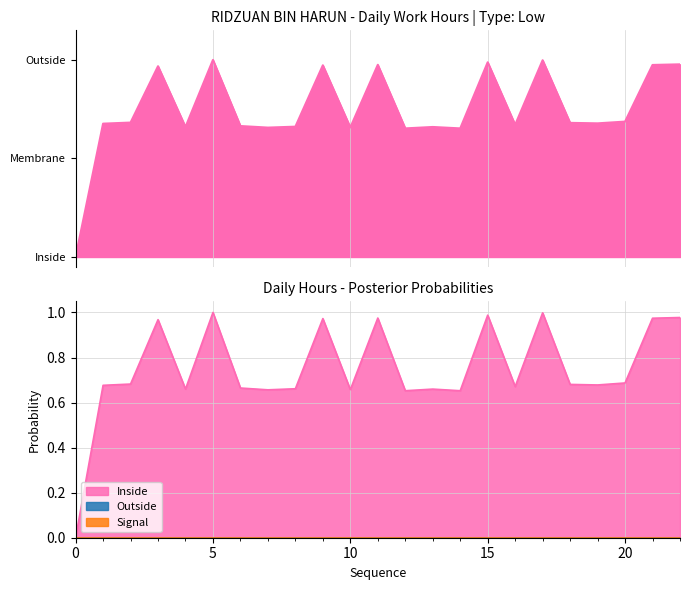

Reading left to right, list all the values displayed in this chart.

0.0	0.7	0.7	1.0	0.7	1.0	0.7	0.7	0.7	1.0	0.7	1.0	0.7	0.7	0.7	1.0	0.7	1.0	0.7	0.7	0.7	1.0	1.0